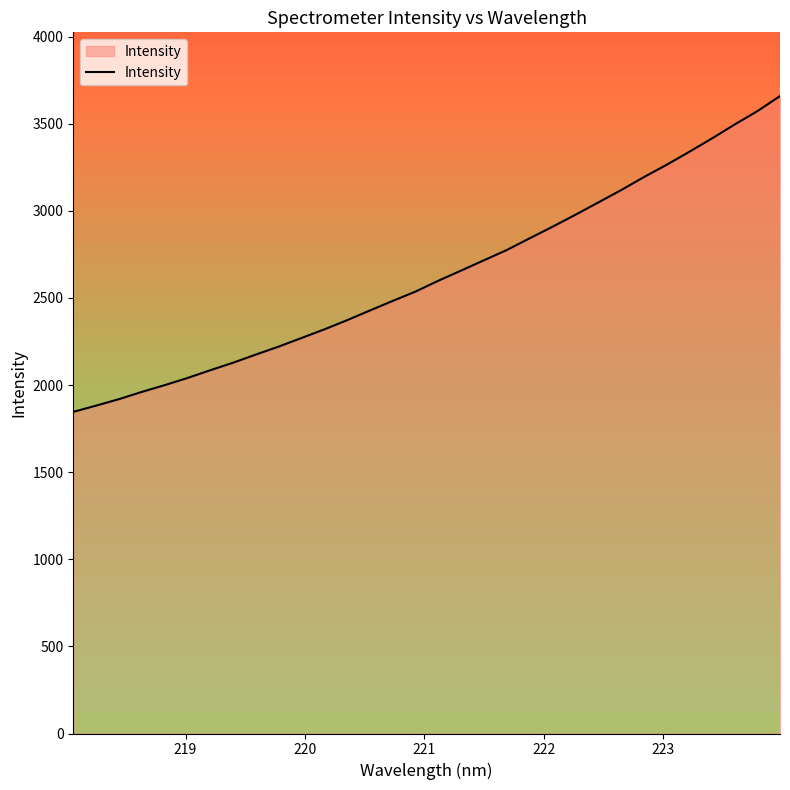

True or false: the data has more than 2 interior local peaks.

False